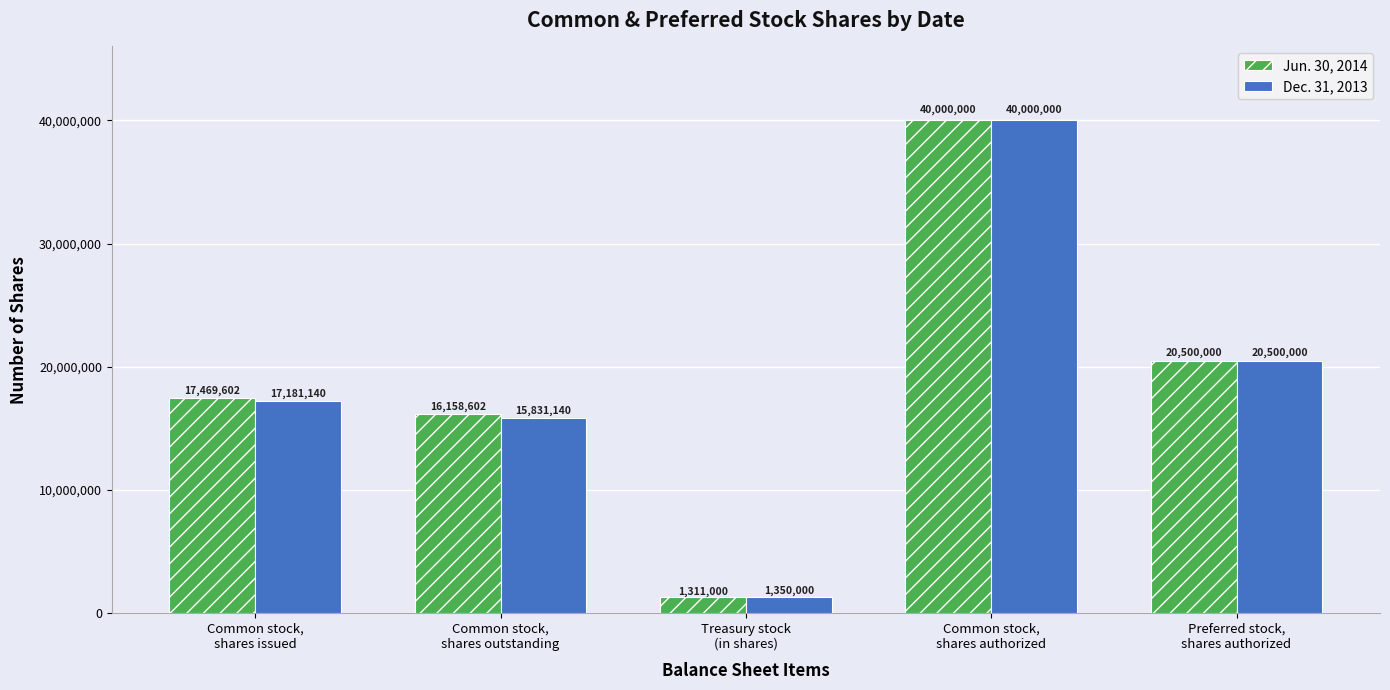

At how many categories does at least one series exceed 30890620?

1